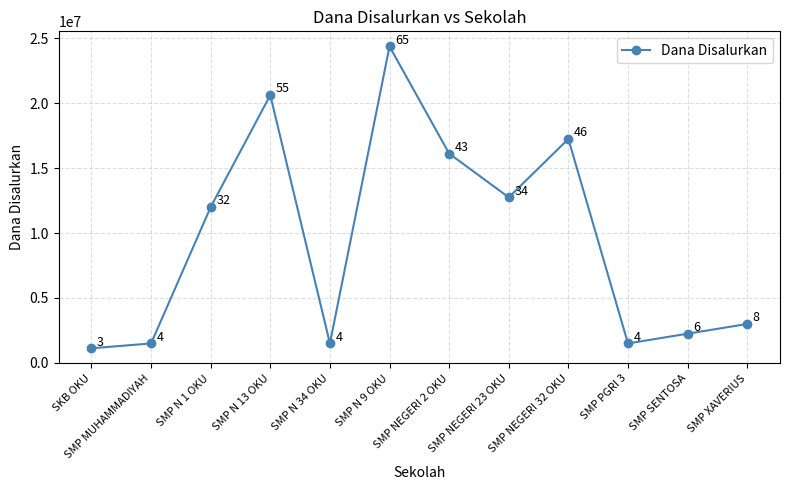

The chart shows a value of 1500000 at SMP PGRI 3. True or false?

True